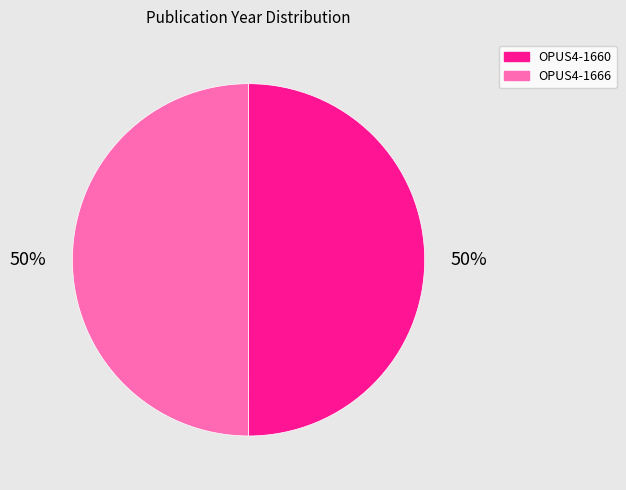

Combined, do OPUS4-1666 and OPUS4-1660 account for over 50%?

Yes